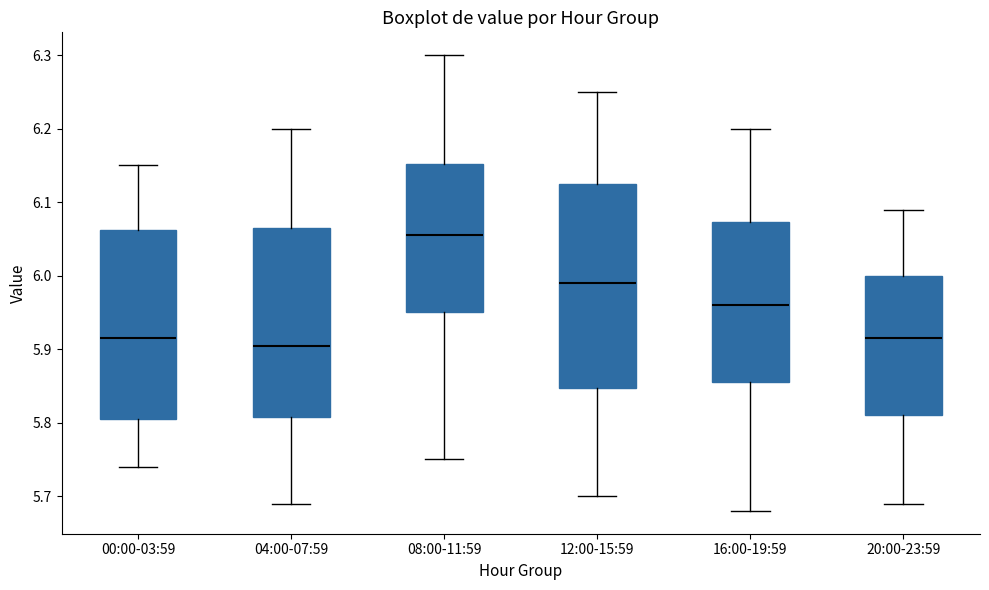

Reading left to right, transcribe this box plot: for each box, give where its median line is, the range the box spans, and where its two whiskers end, as read against the y-axis. The values are not printed on the chart, so give them approximately, as read against the axis.

00:00-03:59: median 5.92, box 5.81 to 6.06, whiskers 5.74 to 6.15
04:00-07:59: median 5.91, box 5.81 to 6.07, whiskers 5.69 to 6.20
08:00-11:59: median 6.06, box 5.95 to 6.15, whiskers 5.75 to 6.30
12:00-15:59: median 5.99, box 5.85 to 6.13, whiskers 5.70 to 6.25
16:00-19:59: median 5.96, box 5.86 to 6.07, whiskers 5.68 to 6.20
20:00-23:59: median 5.92, box 5.81 to 6.00, whiskers 5.69 to 6.09